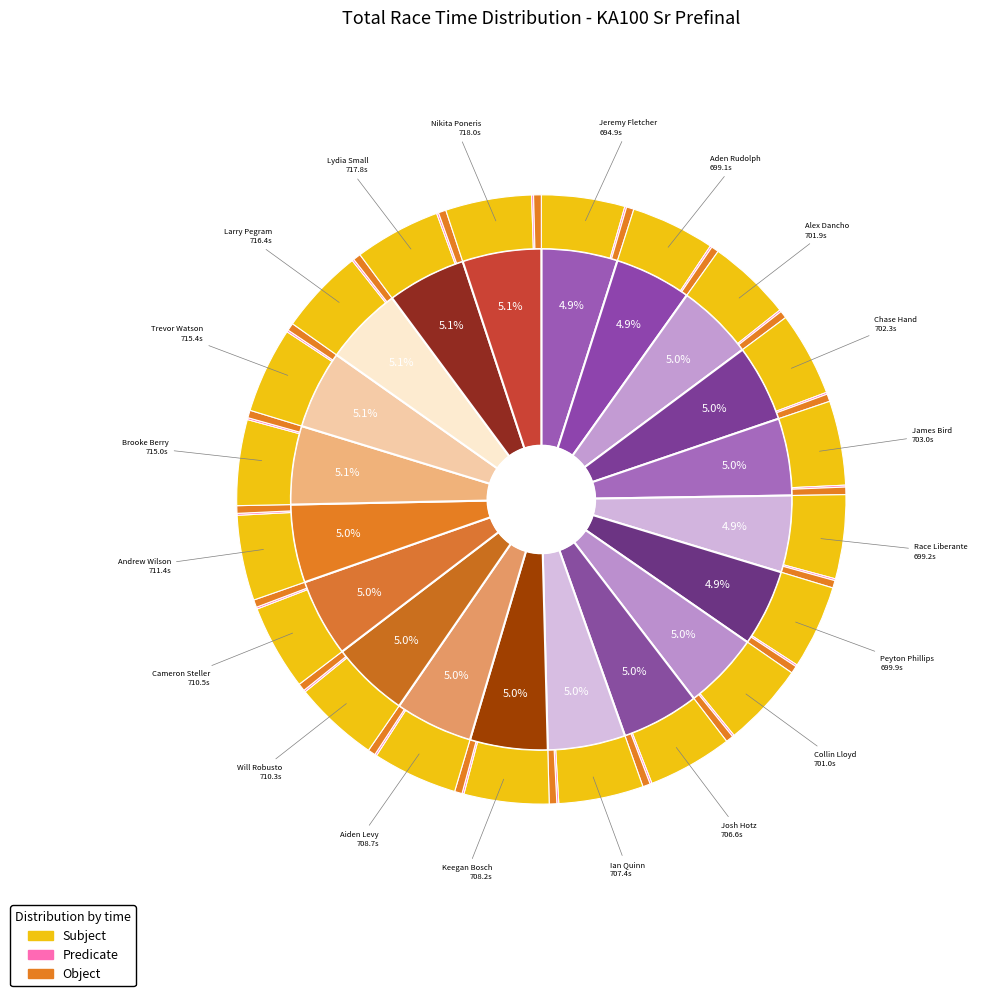

What is the change in value from Larry Pegram to Nikita Poneris?

+1.6